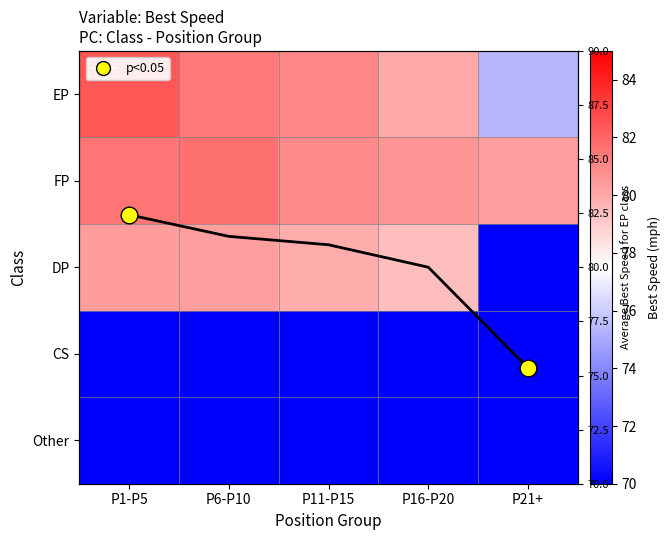

What is the greatest value displayed?

82.4